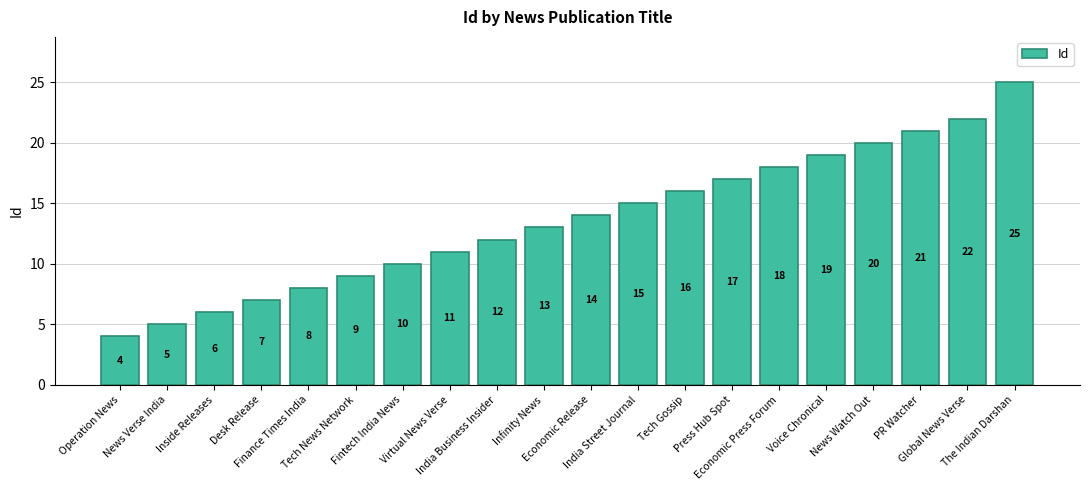

What is the label of the 15th bar from the left?

Economic Press Forum